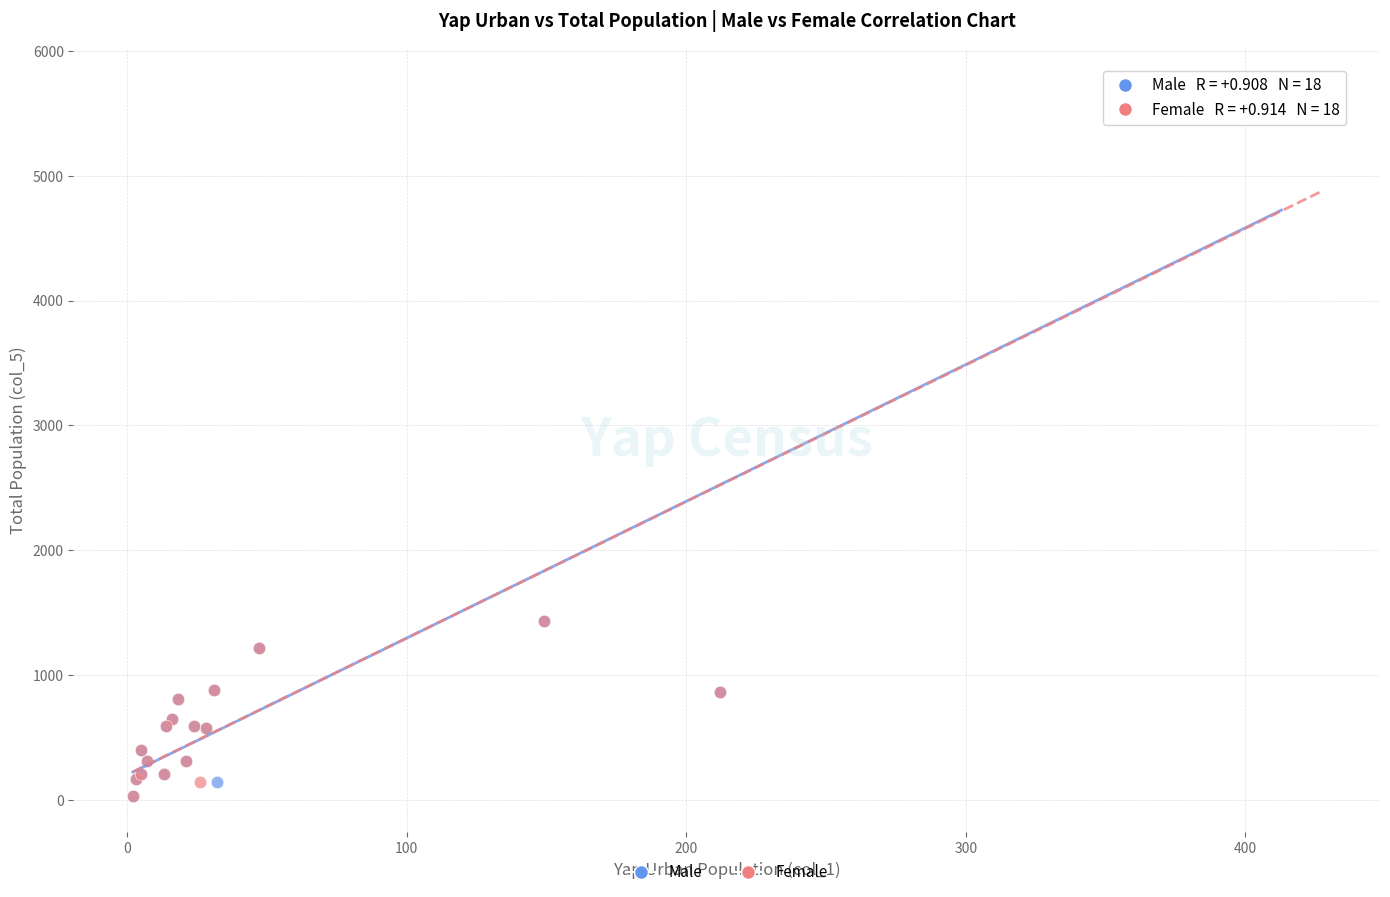

Which series has the widest spread of Y values?

Female